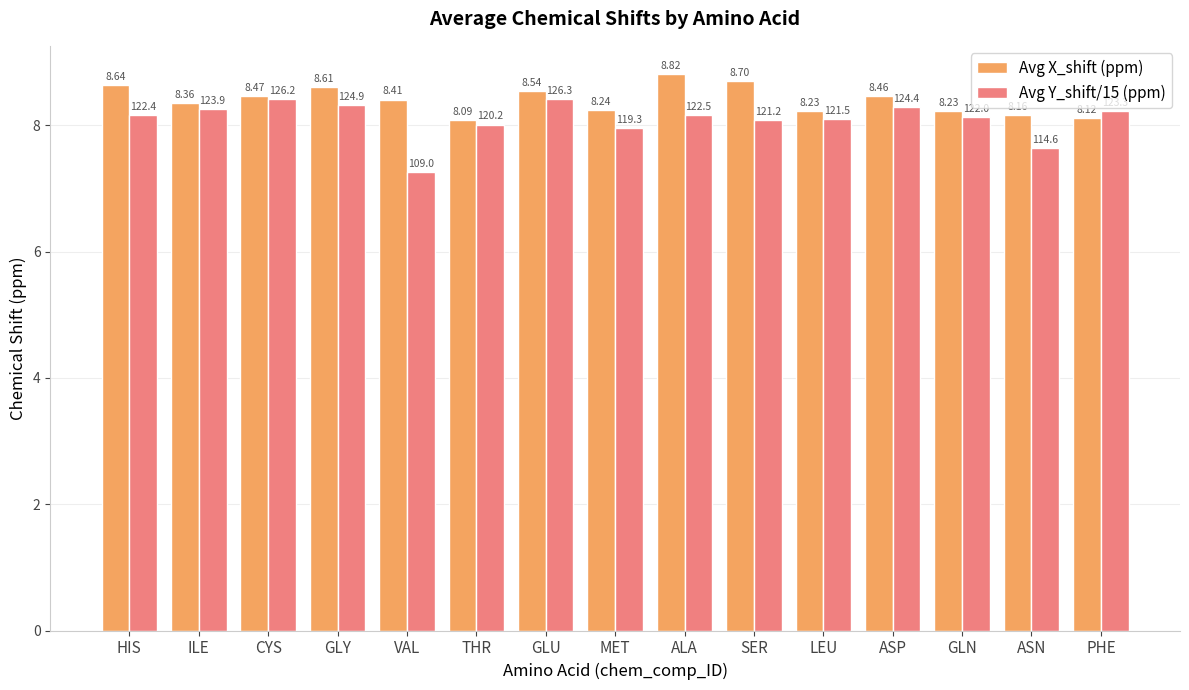

What is the minimum value shown in the chart?

7.3